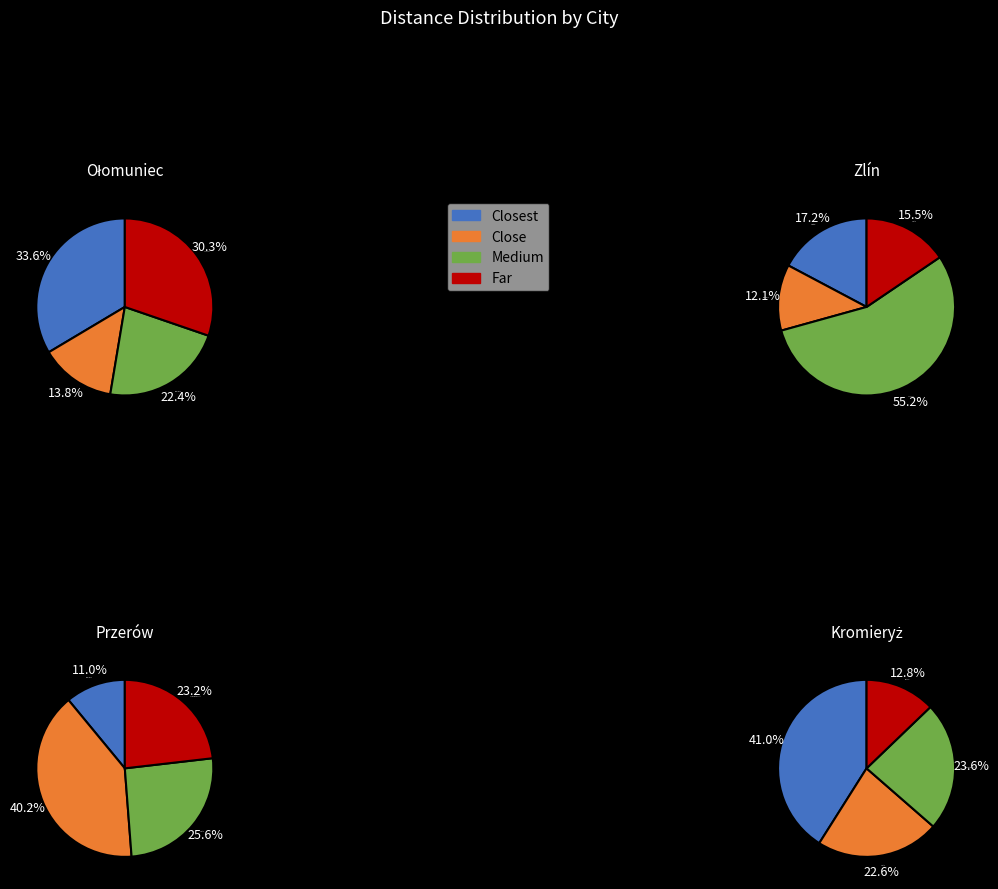

Which series has the widest spread of values?

Zlín